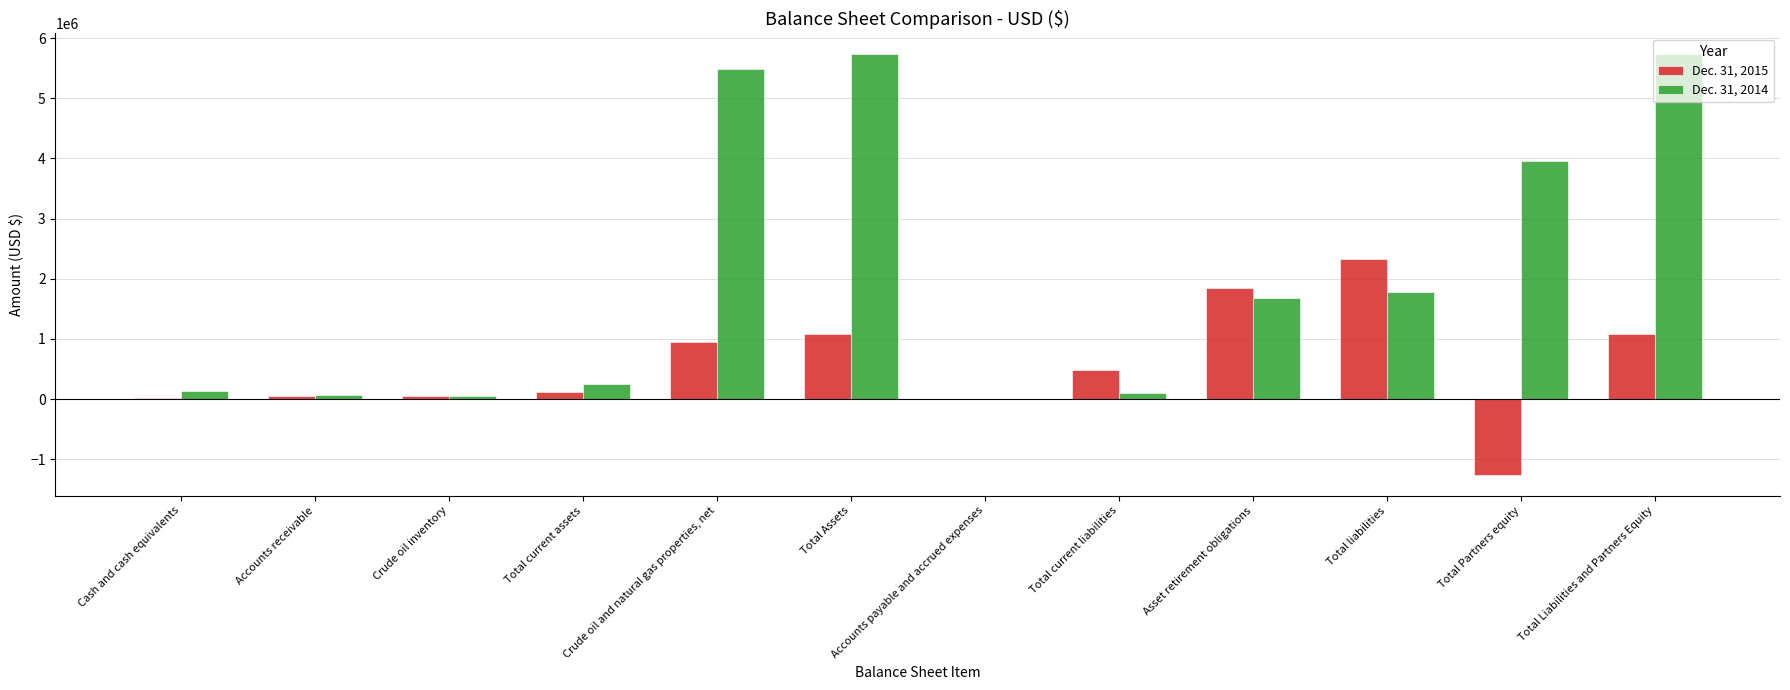

At which label does Dec. 31, 2015 reach its peak?

Total liabilities